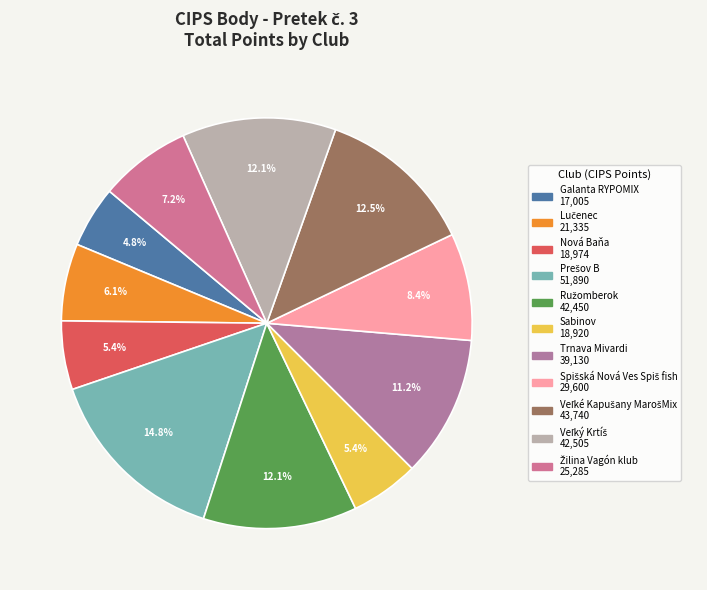

What percentage is the Trnava Mivardi slice, to the nearest percent?

11%